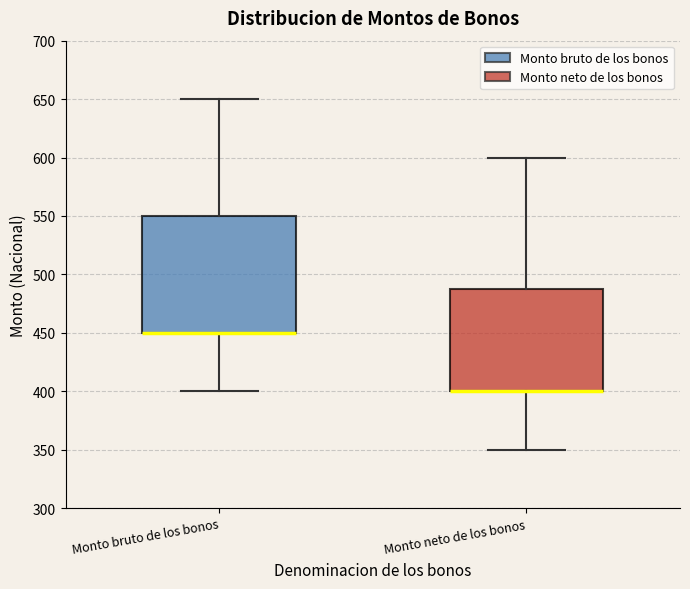

Where does the lower whisker of the box for Monto neto de los bonos end on the y-axis? The values are not printed on the chart, so give them approximately, as read against the axis.

350